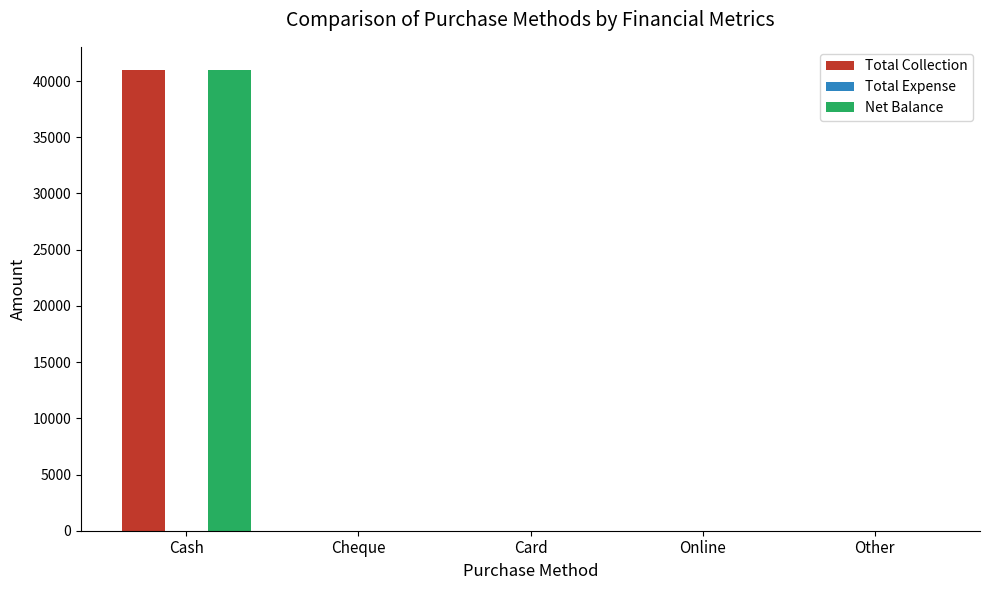

What is the greatest value displayed?

40996